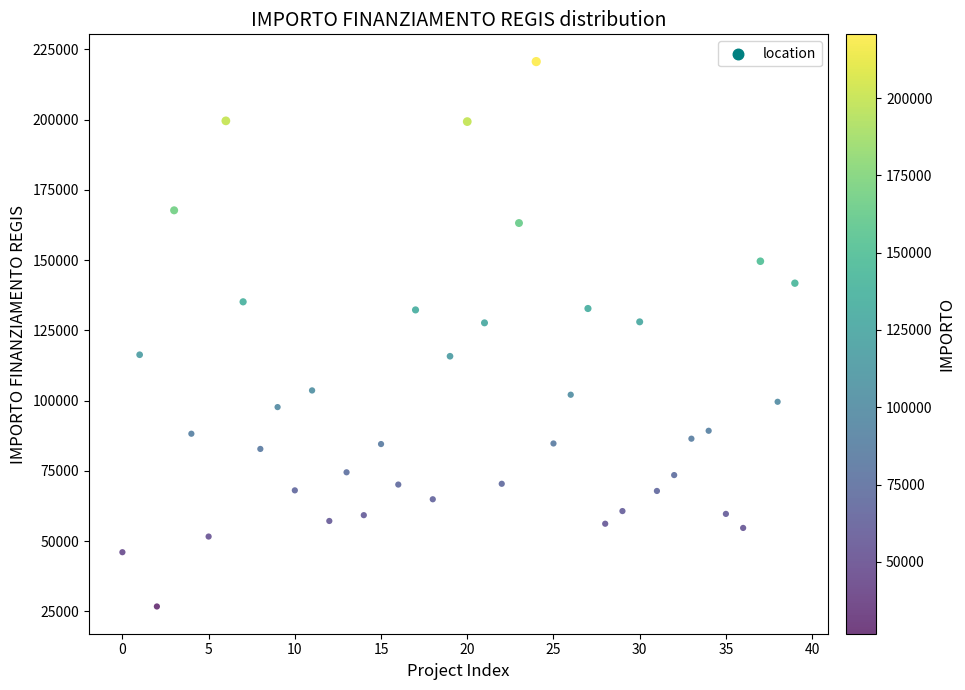

What is the range of Y values (max minus min)?

193933.1